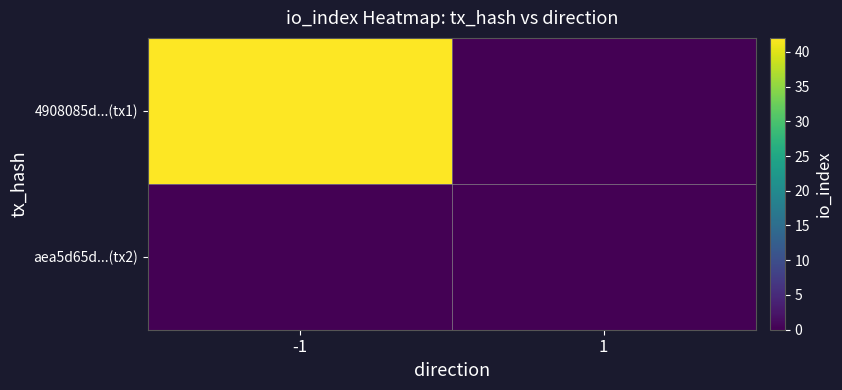

Reading left to right, list all the values displayed in this chart.

4908085d...(tx1): -1=42	1=0
aea5d65d...(tx2): -1=0	1=0